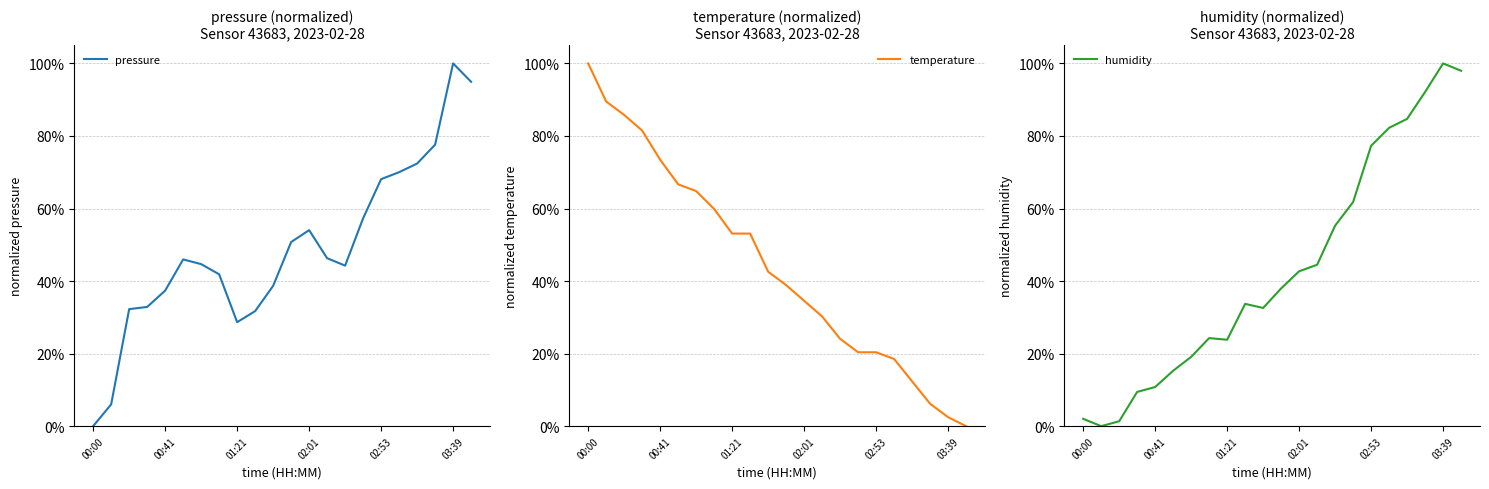

What is the greatest value displayed?

1.0